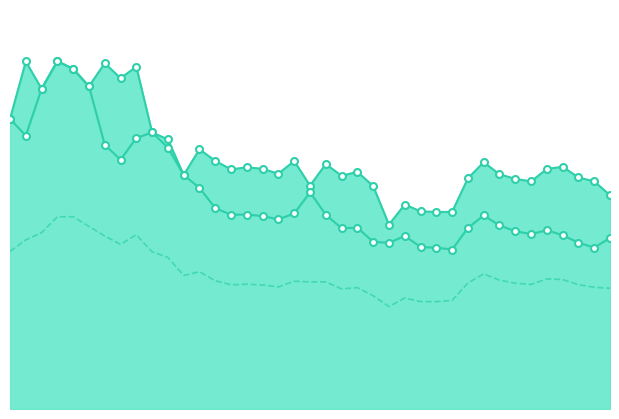

Which category has the highest value in the Szórás felső határ series?

3